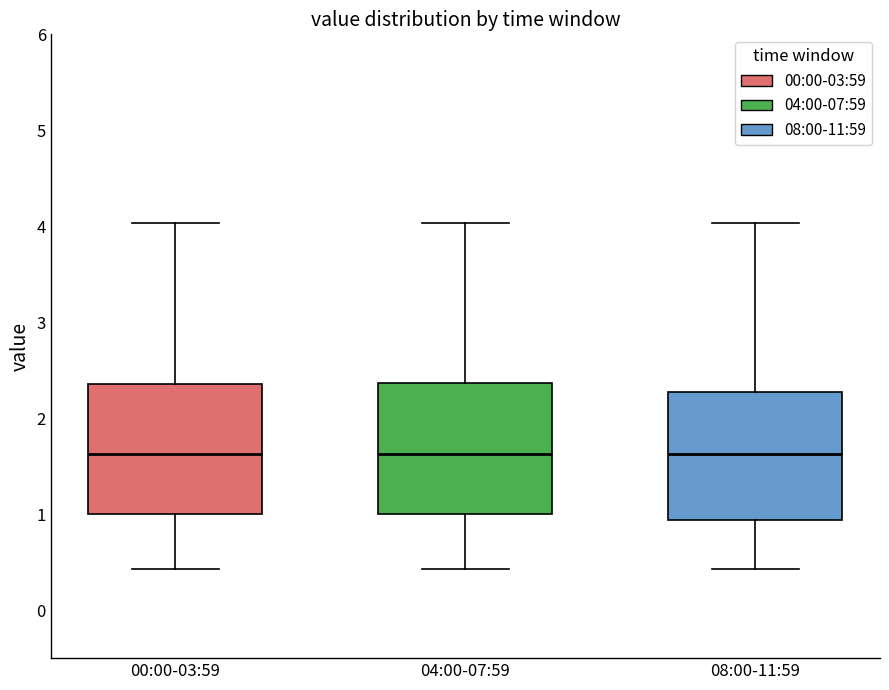

Where does the median line of the box for 04:00-07:59 sit on the y-axis? The values are not printed on the chart, so give them approximately, as read against the axis.

1.6